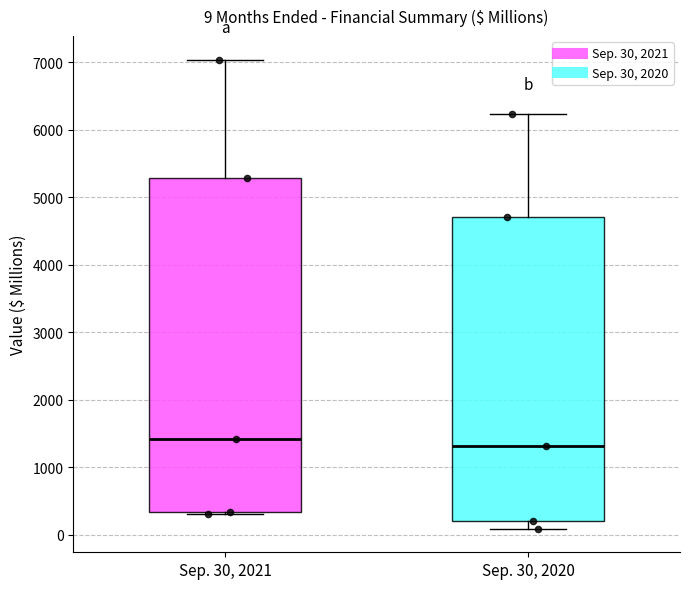

Which box is the tallest, from its lower edge to its upper edge?

Sep. 30, 2021